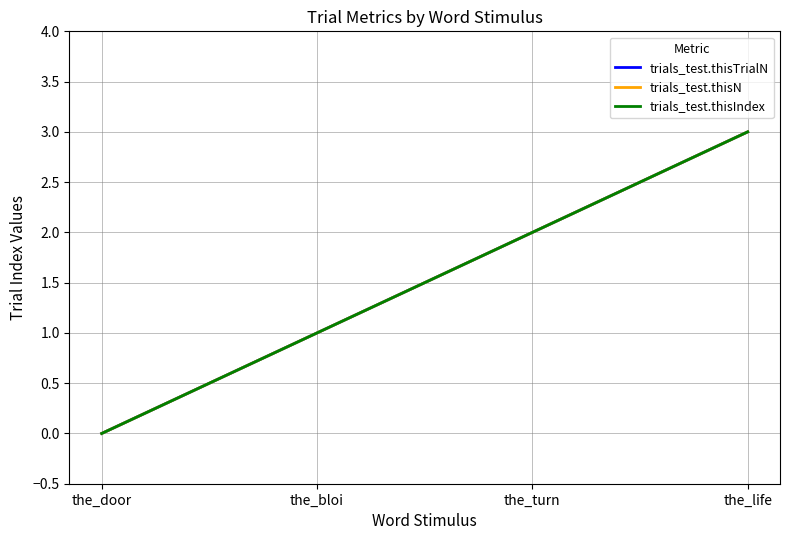

Does the chart display data point markers on the line(s)?

No